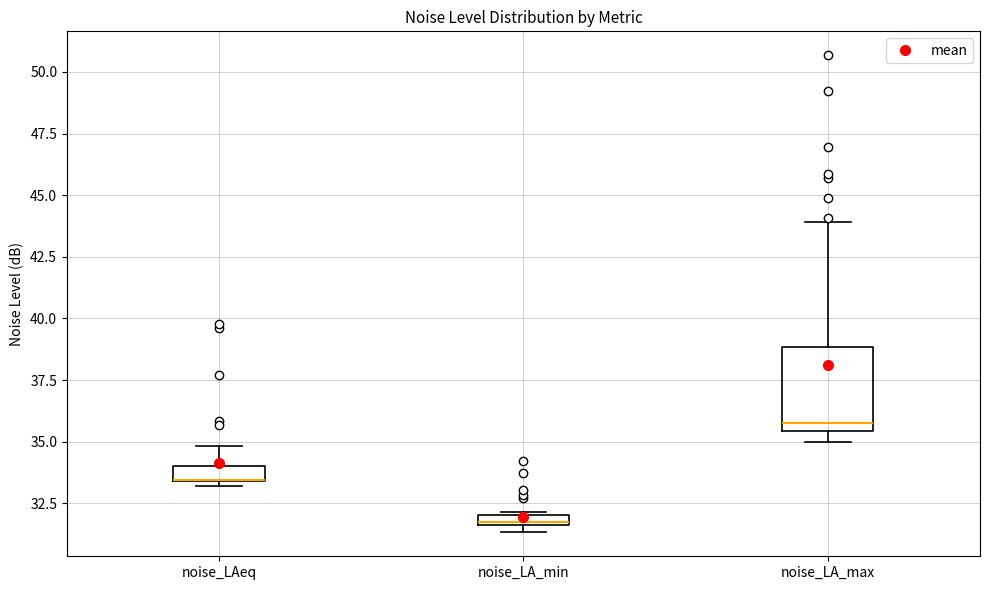

Where is the upper edge of the box for noise_LAeq on the y-axis? The values are not printed on the chart, so give them approximately, as read against the axis.

34.0